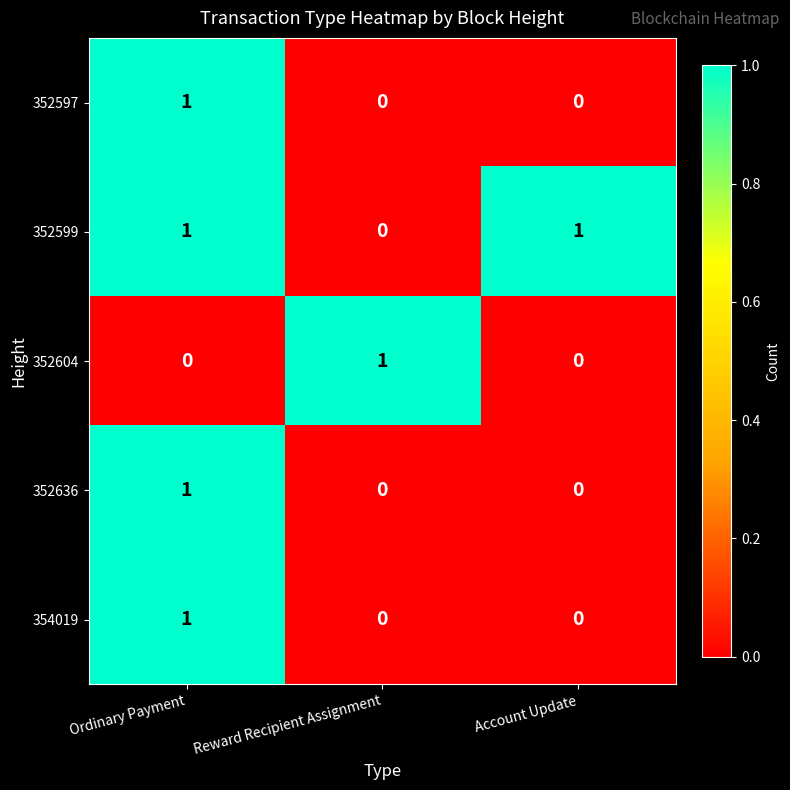

What is the spread (max minus min) of values at Reward Recipient Assignment?

1